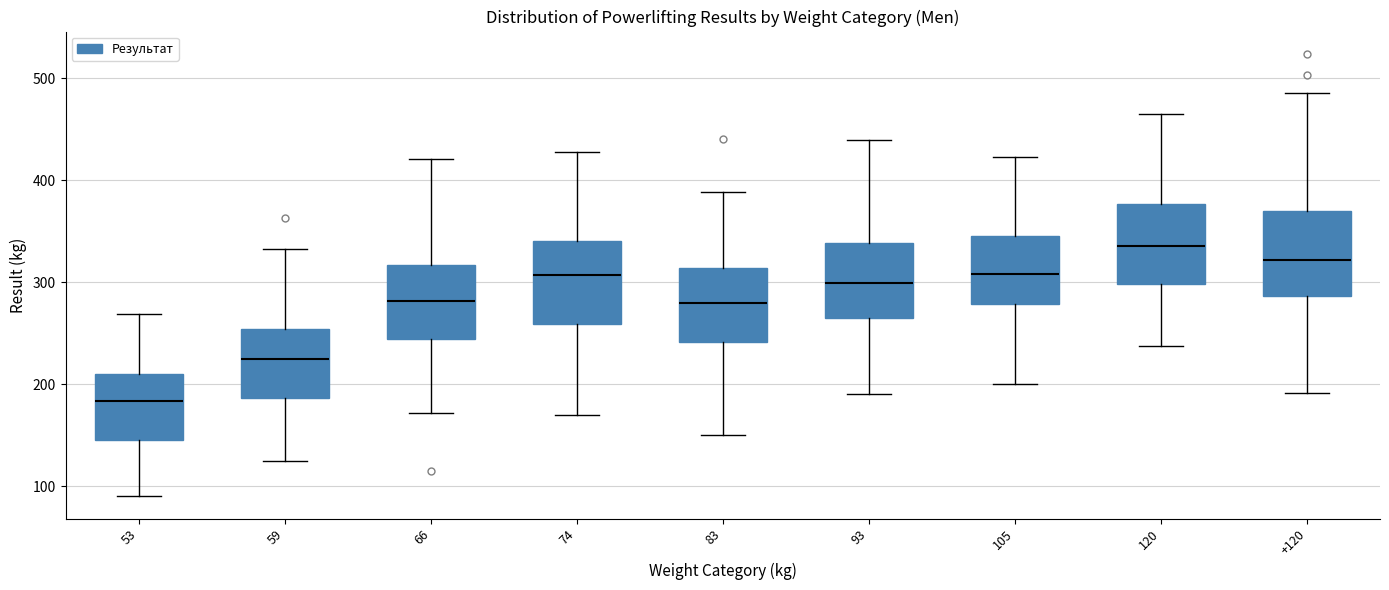

Reading left to right, read every box against the y-axis: the position of its median line, the range the box covers, and the ends of its whiskers. The values are not printed on the chart, so give them approximately, as read against the axis.

53: median 180, box 150 to 210, whiskers 90 to 270
59: median 220, box 190 to 250, whiskers 130 to 330
66: median 280, box 240 to 320, whiskers 170 to 420
74: median 310, box 260 to 340, whiskers 170 to 430
83: median 280, box 240 to 310, whiskers 150 to 390
93: median 300, box 260 to 340, whiskers 190 to 440
105: median 310, box 280 to 350, whiskers 200 to 420
120: median 340, box 300 to 380, whiskers 240 to 470
+120: median 320, box 290 to 370, whiskers 190 to 490